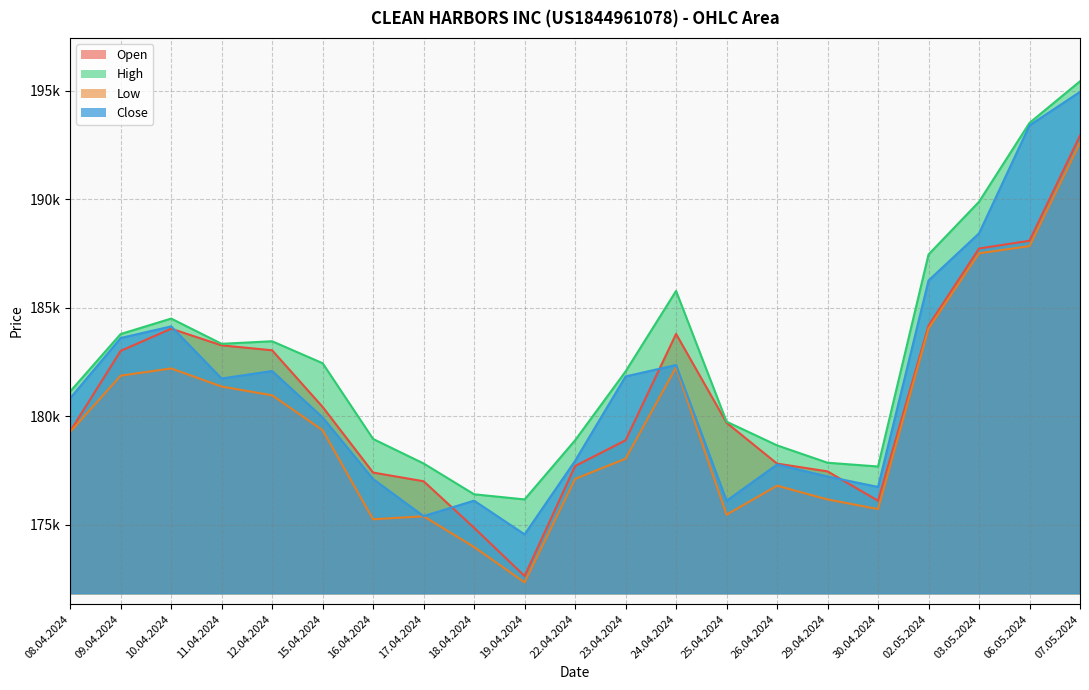

What is the difference between the maximum and minimum values in the Low series?

20269